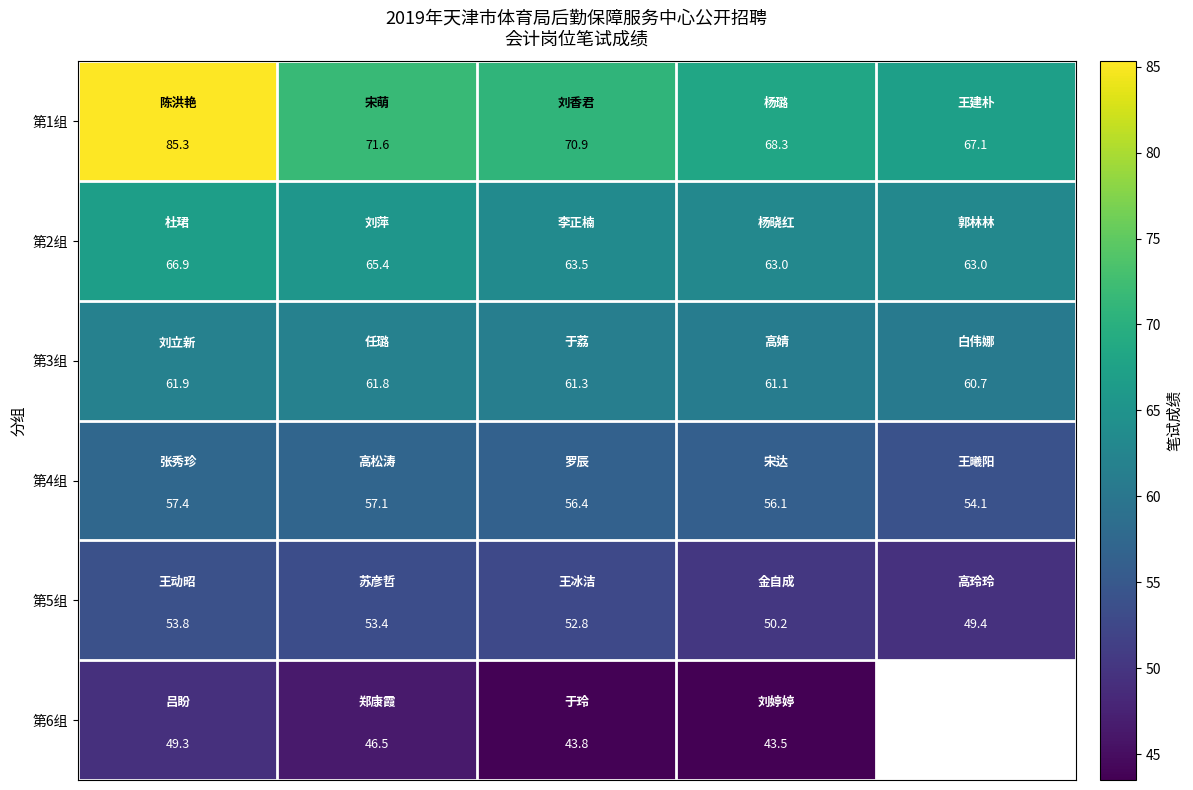

How many series are shown in this chart?

6